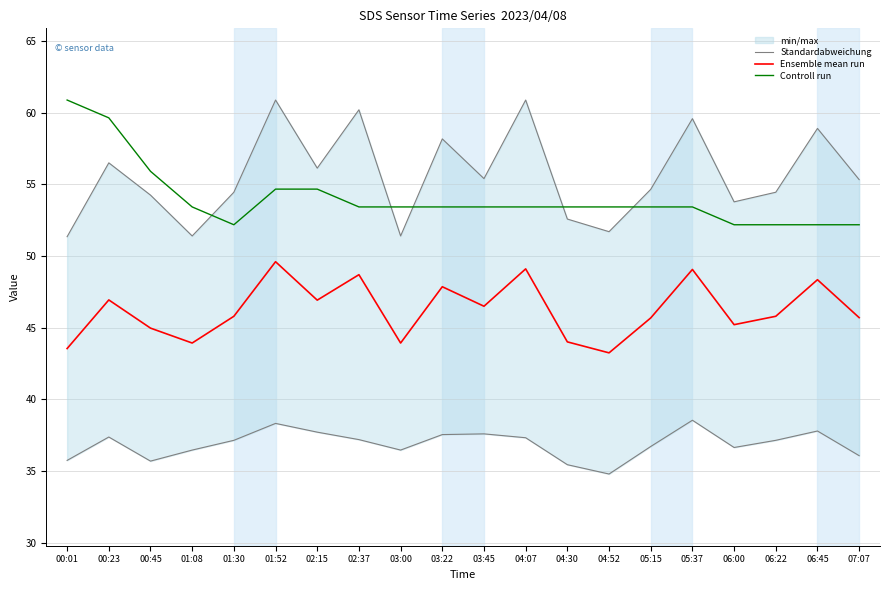

Rank the series by their maximum value, from highest to lowest.

Standardabweichung, Controll run, Ensemble mean run